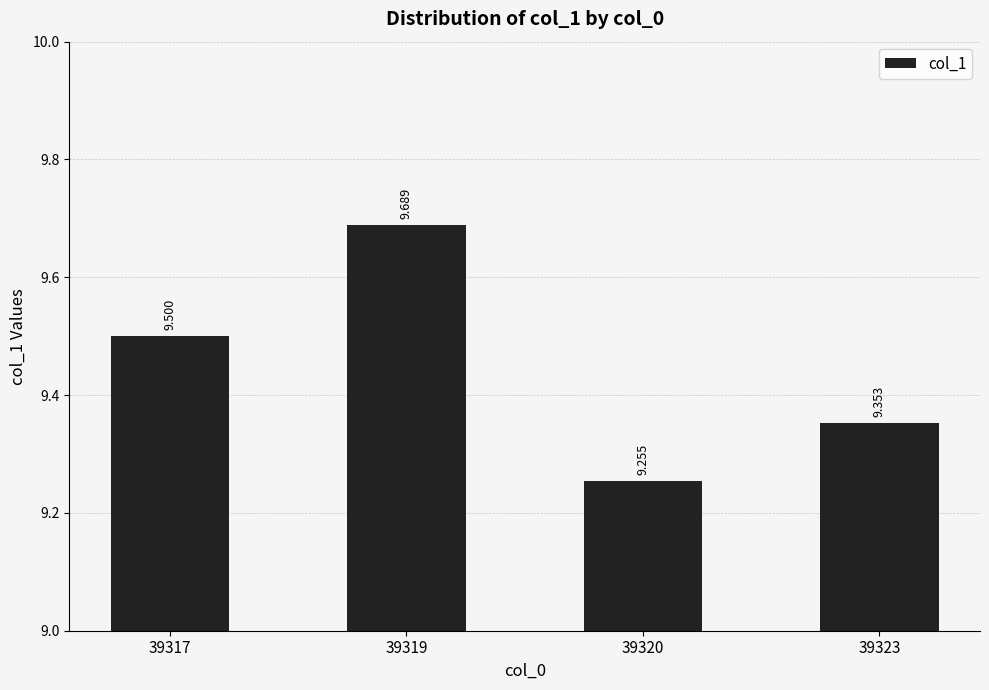

List the labels in order of value, smallest first.

39320, 39323, 39317, 39319